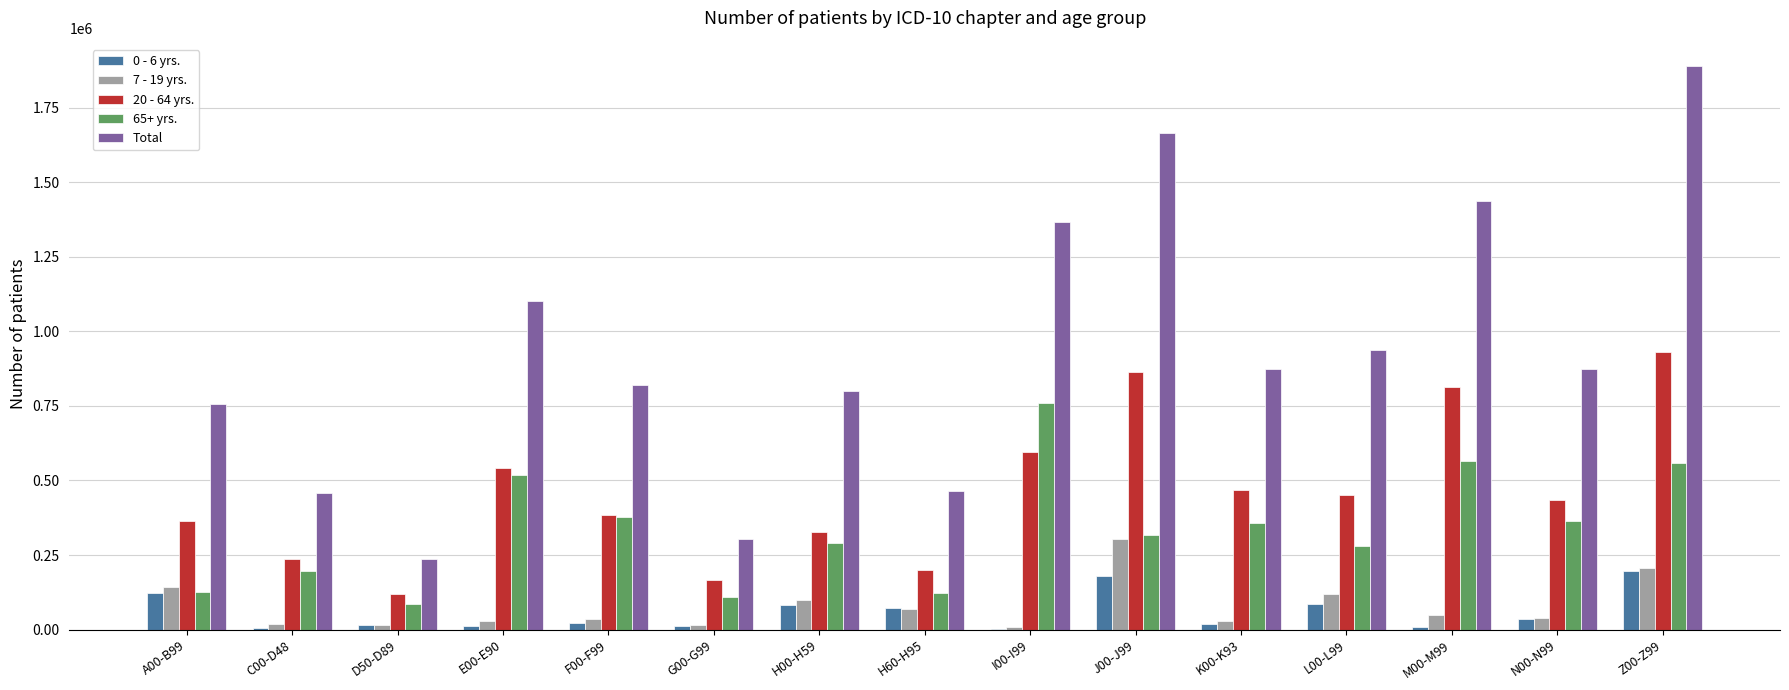

The value of 7 - 19 yrs. at J00-J99 is 304642. True or false?

True